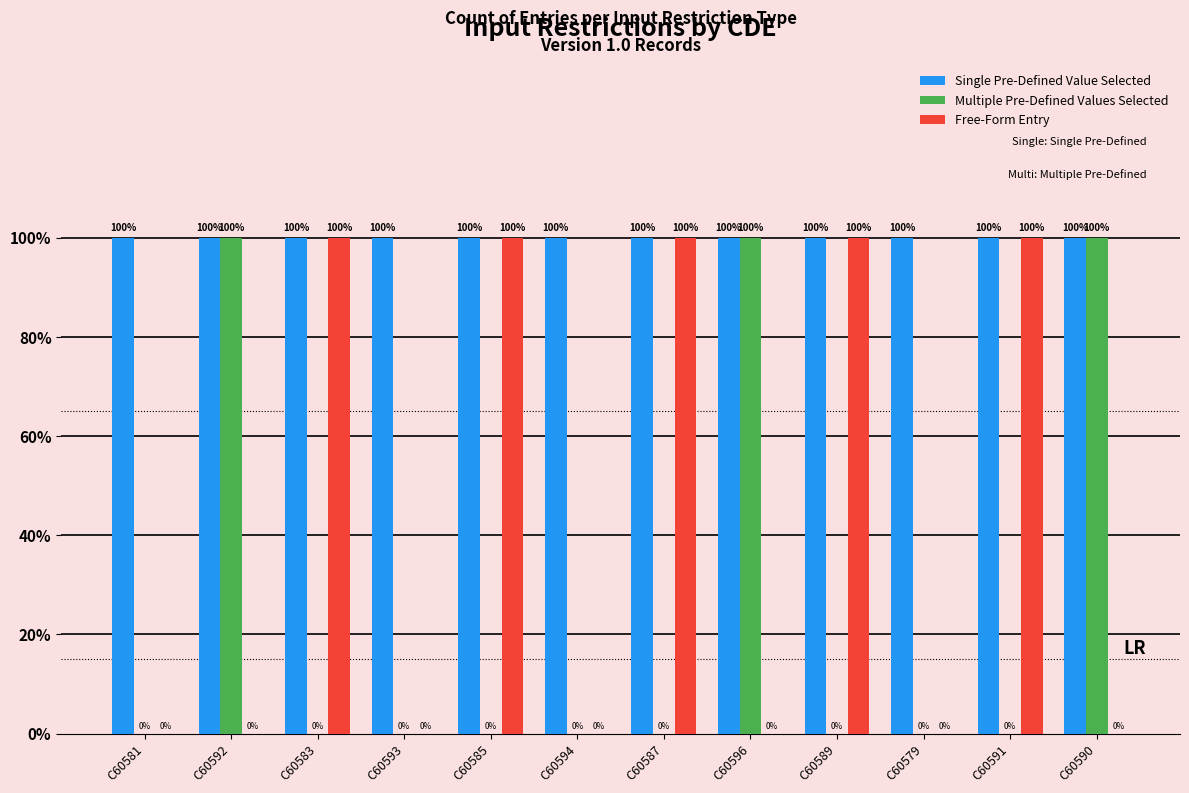

Does the chart contain stacked bars?

No